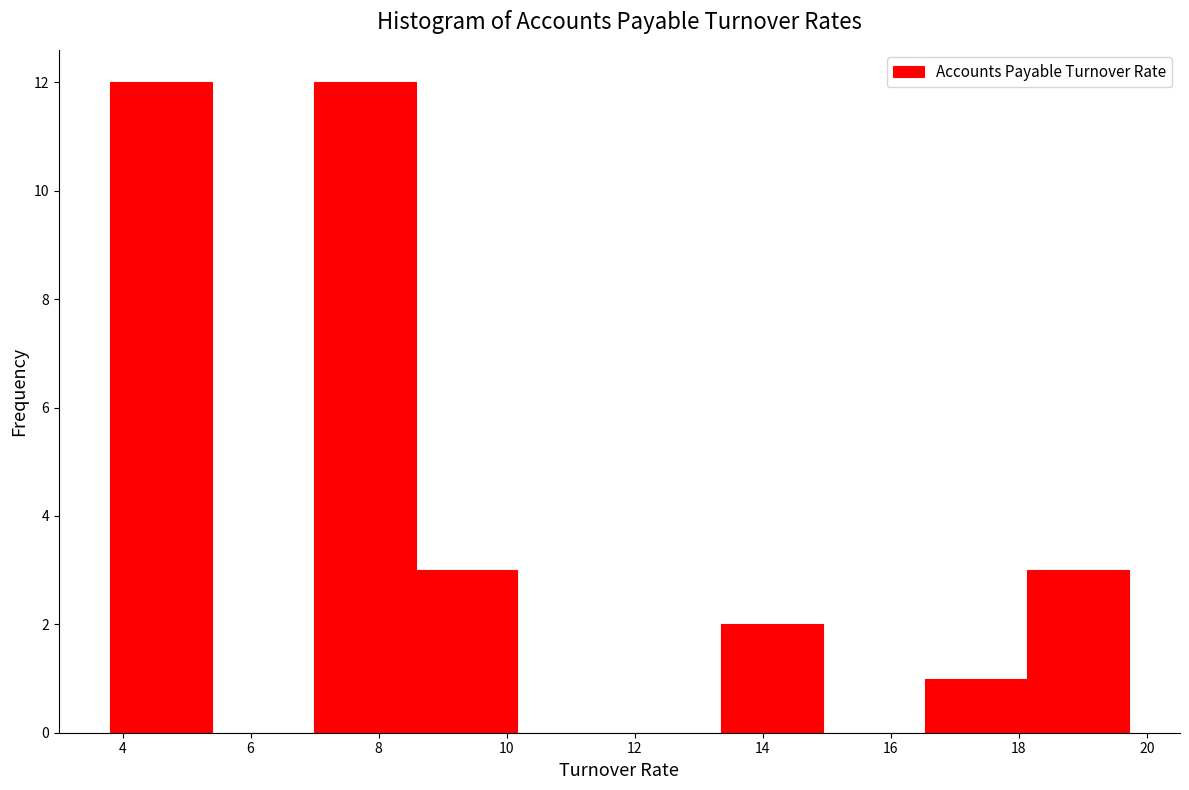

Reading left to right, list every bar in this chart as the range it spans on the x-axis followed by its height. Neither the bar edges nor the heights are printed on the chart, so give them approximately, as read against the axes.

3.8 to 5.4: 12
5.4 to 7.0: 0
7.0 to 8.6: 12
8.6 to 10.2: 3
10.2 to 11.8: 0
11.8 to 13.4: 0
13.4 to 15.0: 2
15.0 to 16.6: 0
16.6 to 18.2: 1
18.2 to 19.8: 3